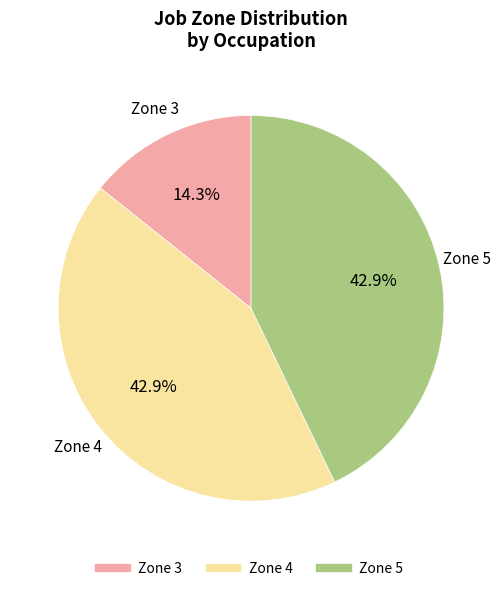

Is there a majority slice in this chart?

No